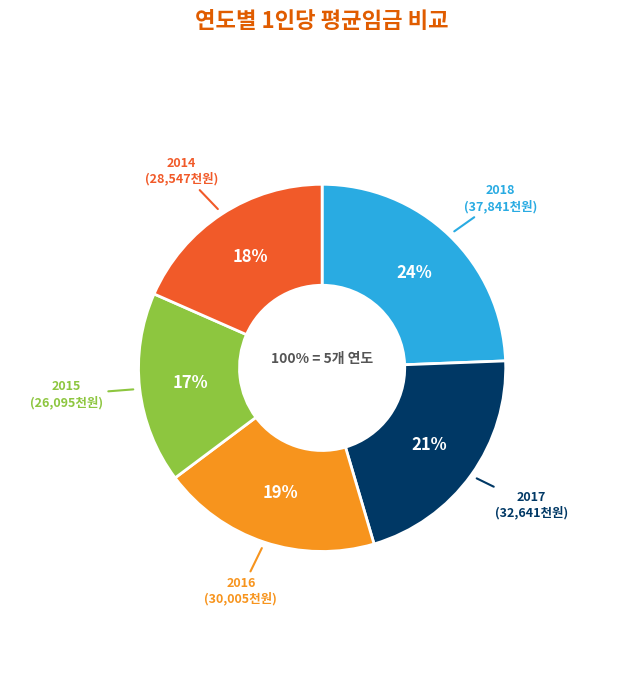

The 2015 slice represents 28% of the pie. True or false?

False